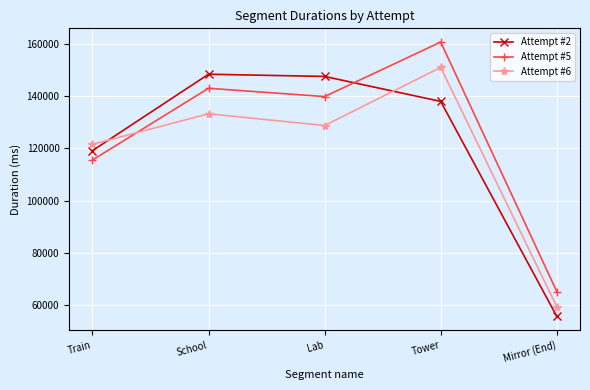

Which series ends up on top after the final intersection of Attempt #5 and Attempt #2?

Attempt #5